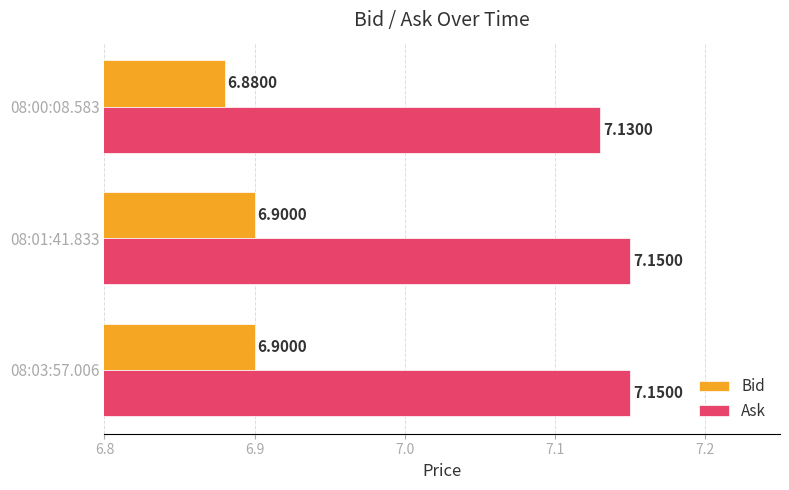

What is the average value of the Ask series?

7.1